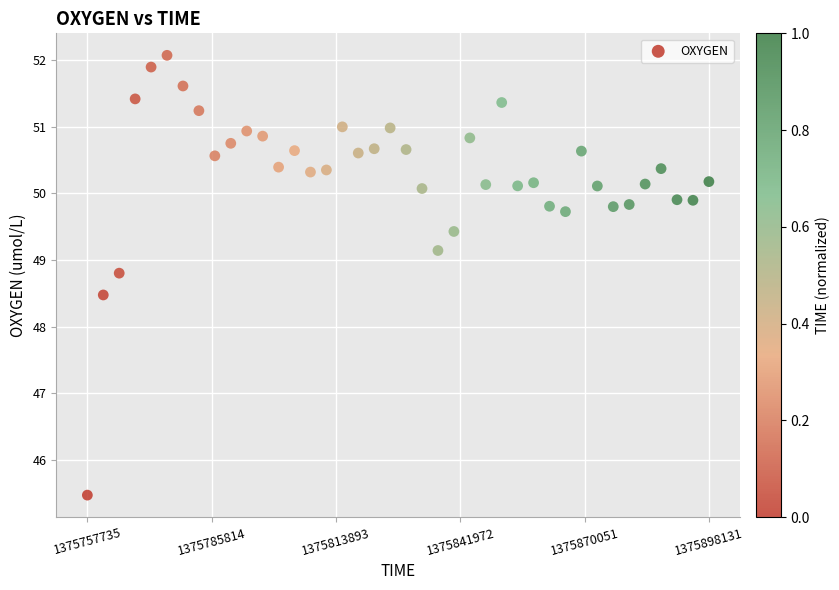

What is the range of X values (max minus min)?

140396.0